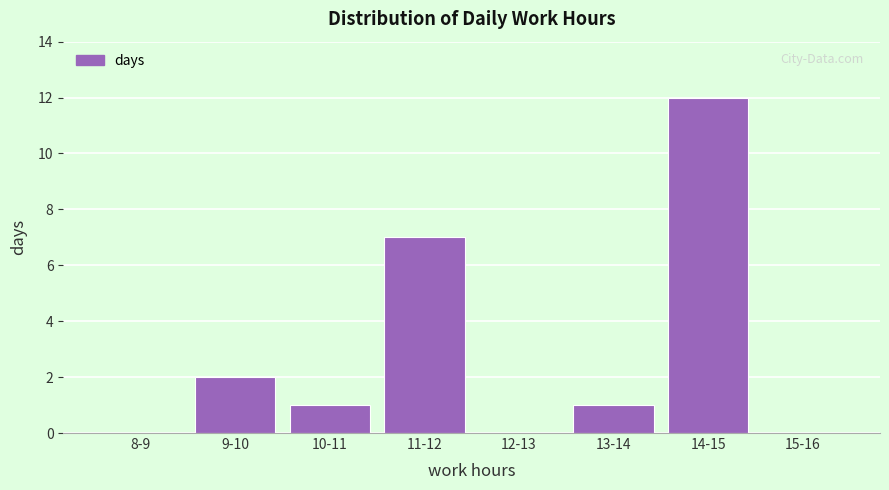

Reading left to right, transcribe all the data shown in this chart.

8-9=0	9-10=2	10-11=1	11-12=7	12-13=0	13-14=1	14-15=12	15-16=0